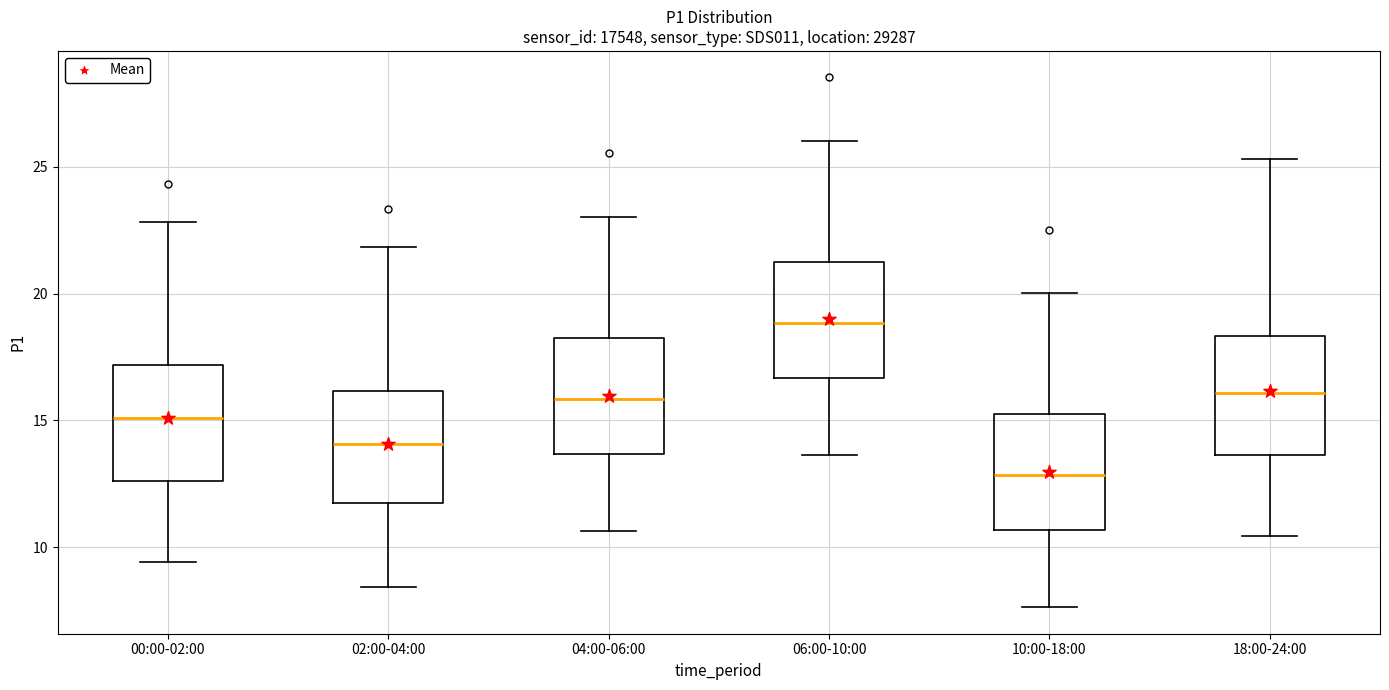

Which box has the lowest median line?

10:00-18:00